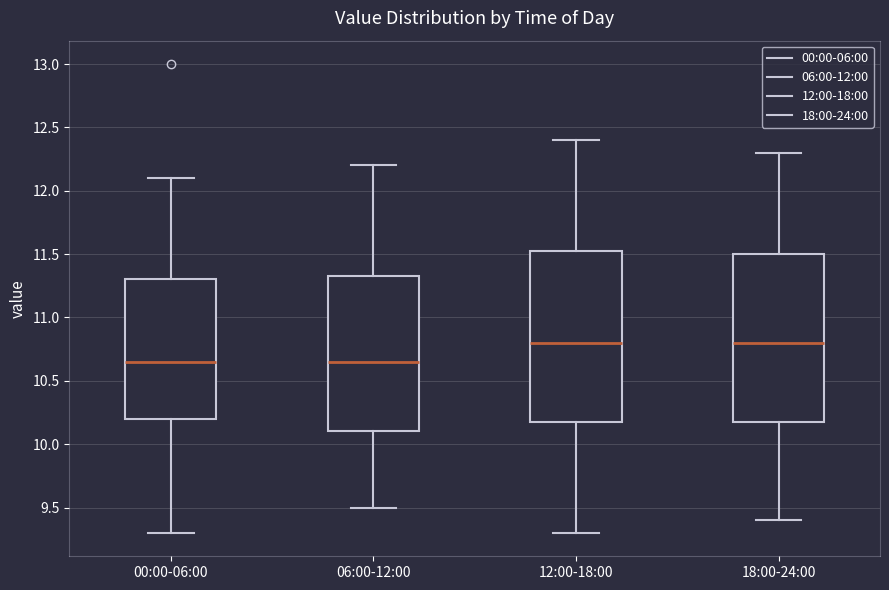

Reading left to right, read every box against the y-axis: the position of its median line, the range the box covers, and the ends of its whiskers. The values are not printed on the chart, so give them approximately, as read against the axis.

00:00-06:00: median 10.65, box 10.20 to 11.30, whiskers 9.30 to 12.10
06:00-12:00: median 10.65, box 10.10 to 11.35, whiskers 9.50 to 12.20
12:00-18:00: median 10.80, box 10.20 to 11.55, whiskers 9.30 to 12.40
18:00-24:00: median 10.80, box 10.20 to 11.50, whiskers 9.40 to 12.30